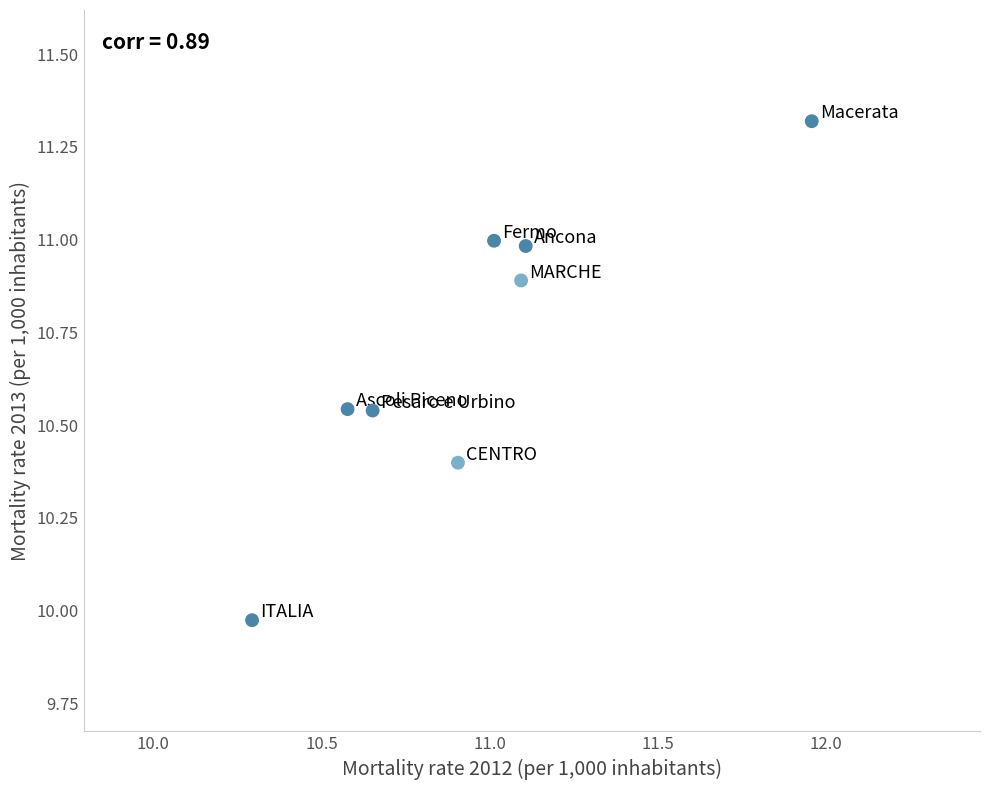

What is the average Y value?

10.7